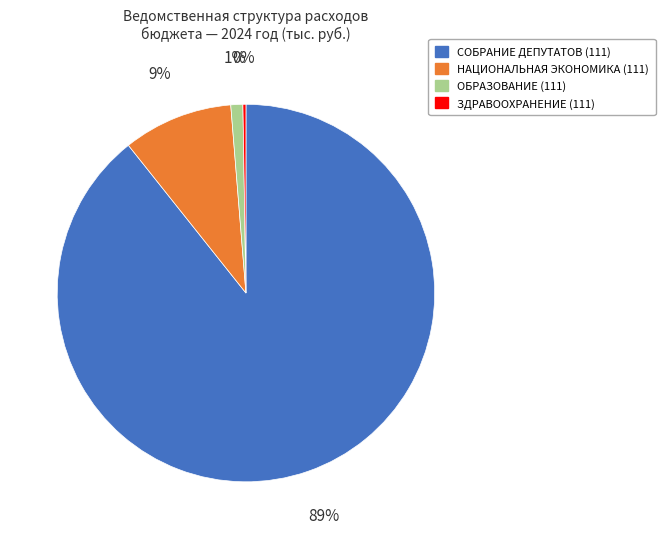

Between НАЦИОНАЛЬНАЯ ЭКОНОМИКА (111) and СОБРАНИЕ ДЕПУТАТОВ (111), which is larger?

СОБРАНИЕ ДЕПУТАТОВ (111)